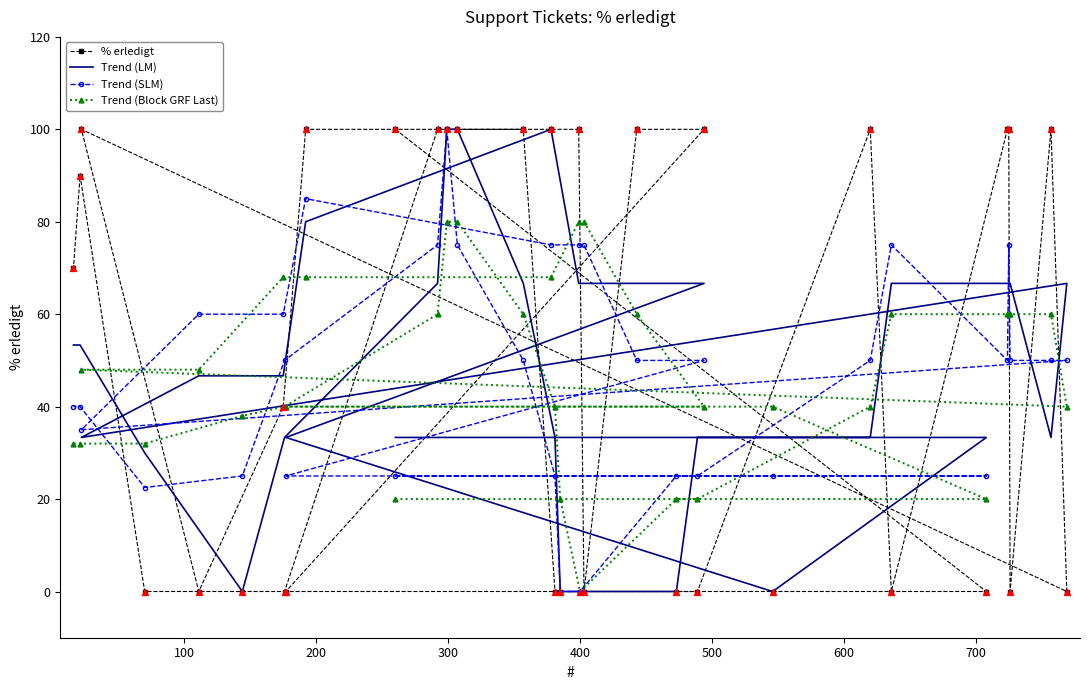

Which series has the largest total across all categories?

% erledigt